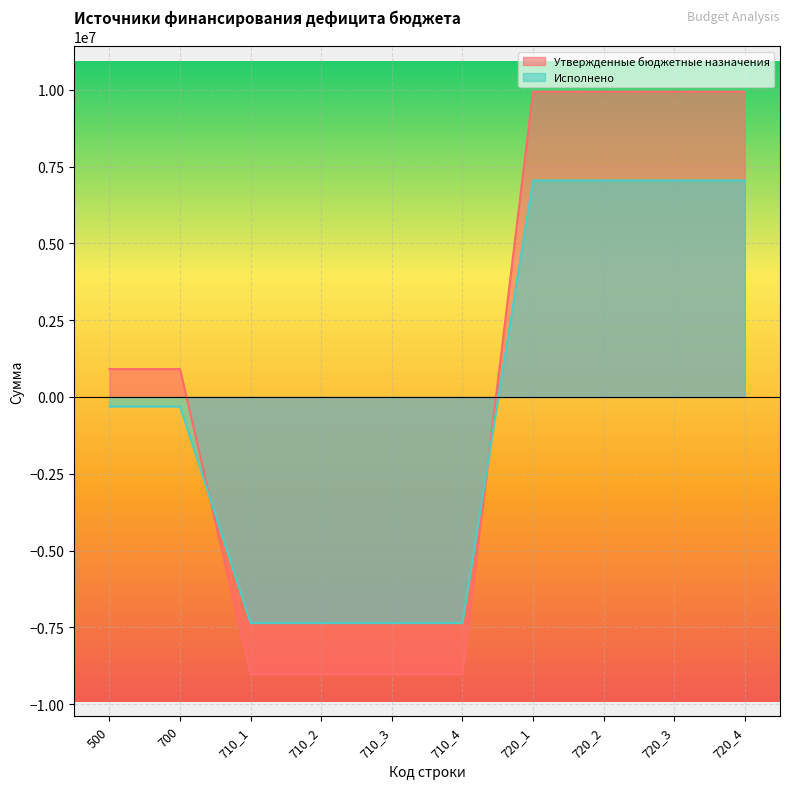

How many distinct data groups are displayed?

2